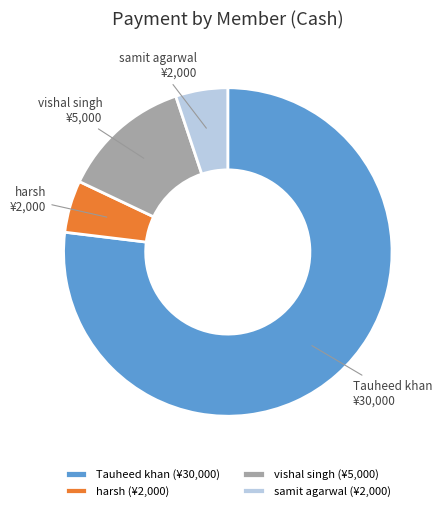

The Tauheed khan slice represents 84% of the pie. True or false?

False